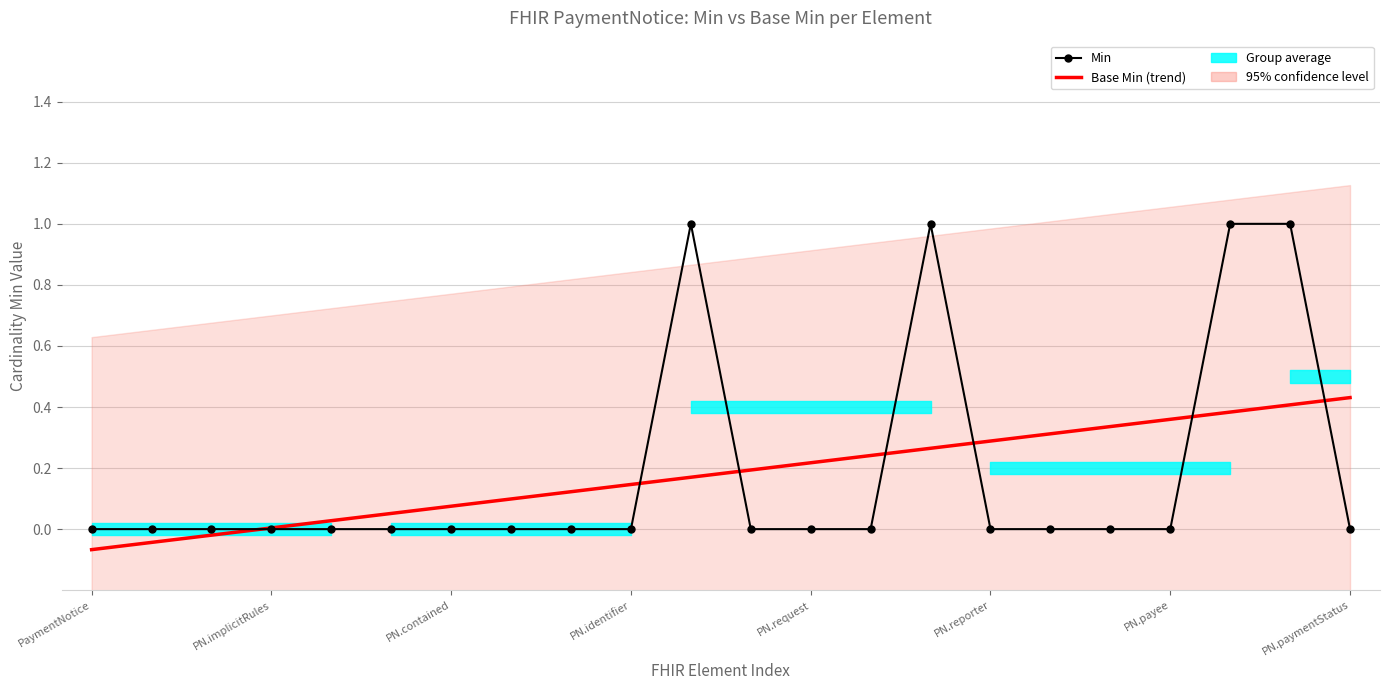

Rank the series at PN.implicitRules from lowest to highest value.

Base Min (trend), Min